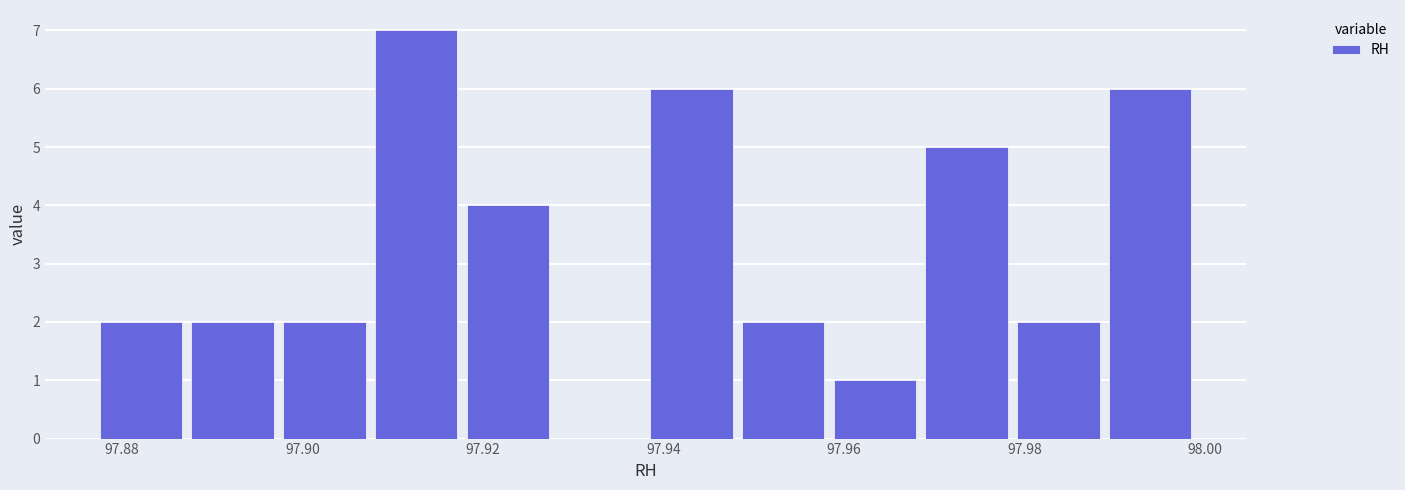

Reading left to right, transcribe this chart: for each bar, give the range it covers on the x-axis and its height. Neither the bar edges nor the heights are printed on the chart, so give them approximately, as read against the axes.

97.878 to 97.888: 2
97.888 to 97.898: 2
97.898 to 97.908: 2
97.908 to 97.918: 7
97.918 to 97.928: 4
97.928 to 97.938: 0
97.938 to 97.948: 6
97.948 to 97.958: 2
97.958 to 97.968: 1
97.968 to 97.978: 5
97.978 to 97.988: 2
97.988 to 98.000: 6